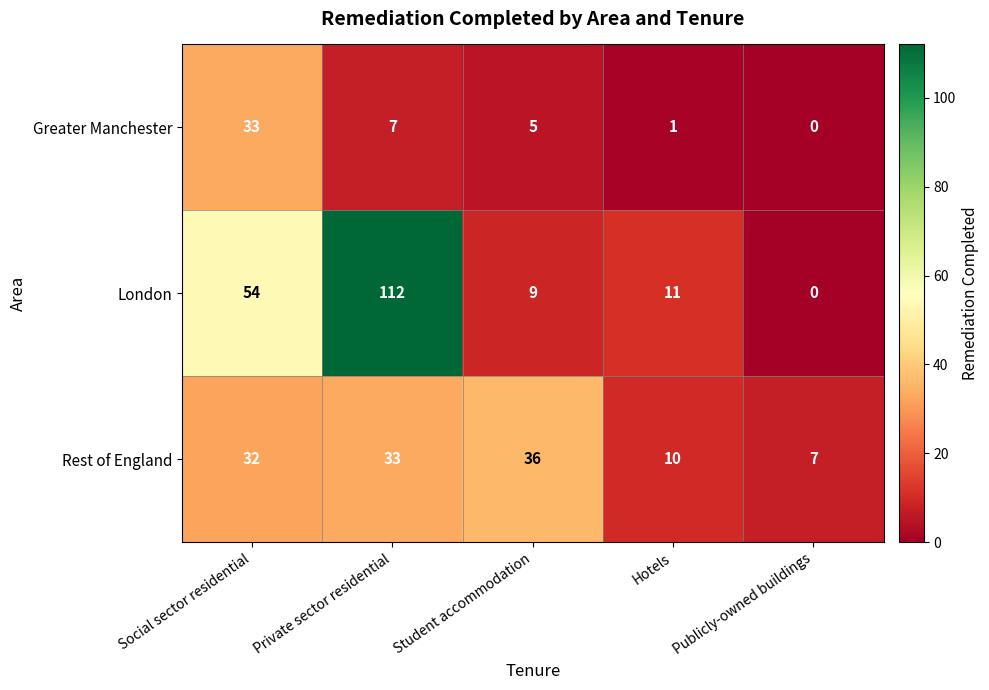

Rank the series by their maximum value, from lowest to highest.

Greater Manchester, Rest of England, London